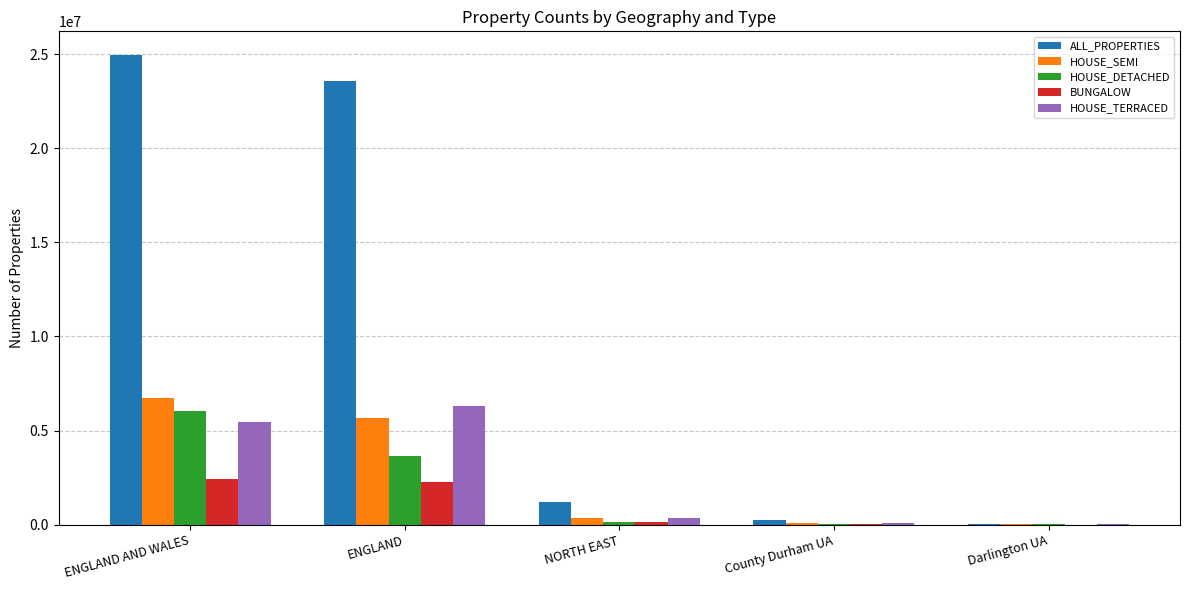

Which label corresponds to the largest value in the chart?

ENGLAND AND WALES